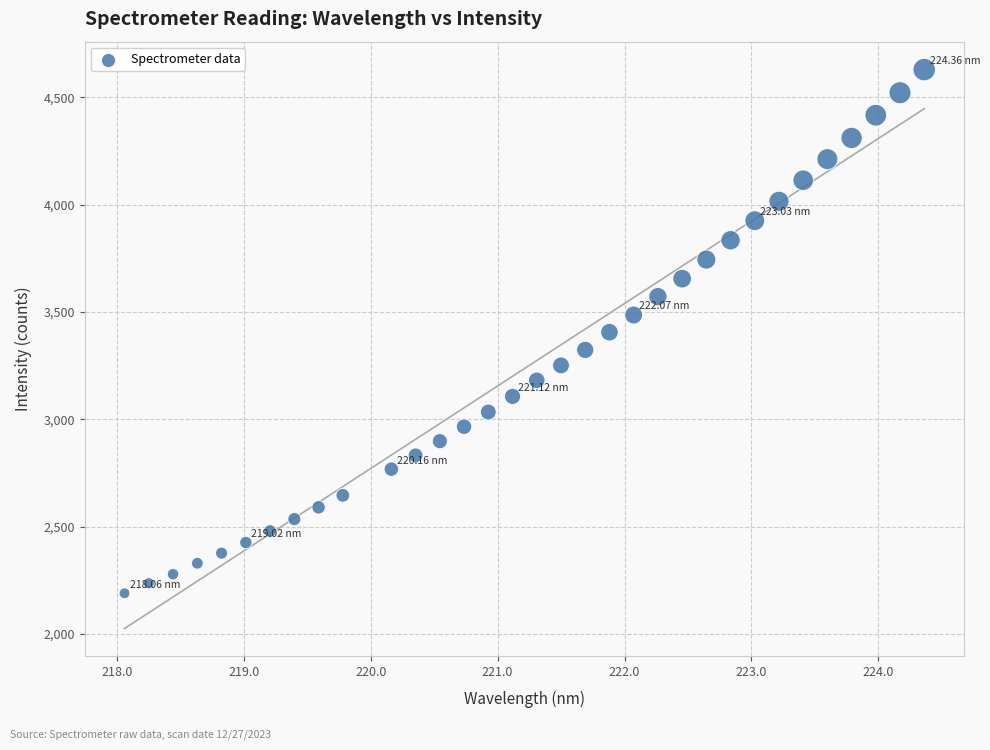

What is the range of Y values (max minus min)?

2440.5